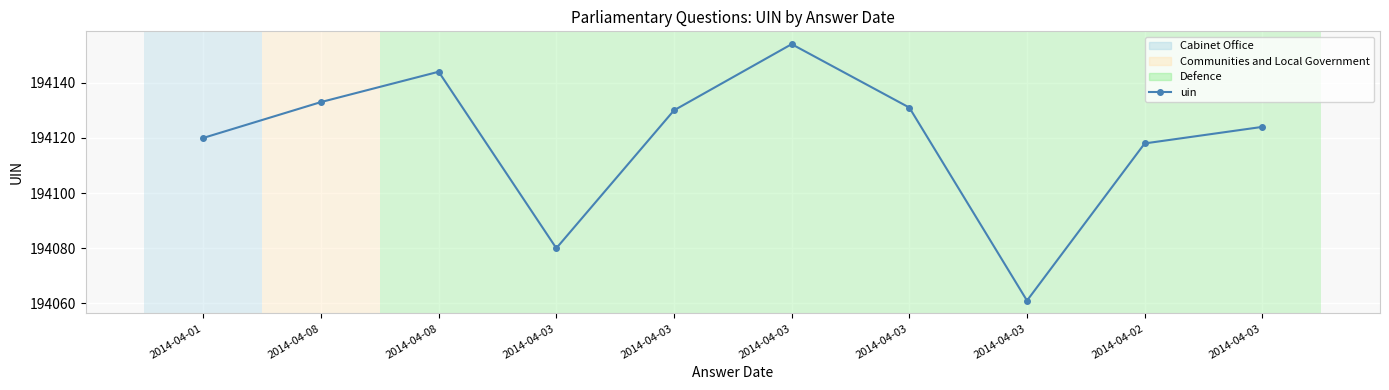

How many distinct data groups are displayed?

1